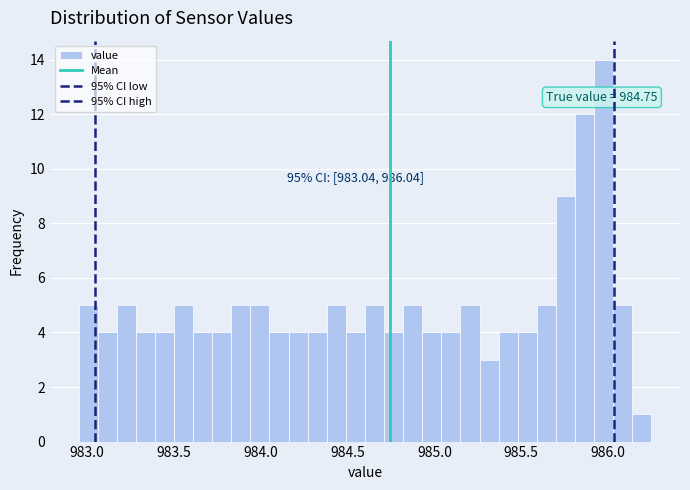

Around what value on the x-axis is the tallest bar? Give the approximate position of its centre, as read against the axis.

986.00